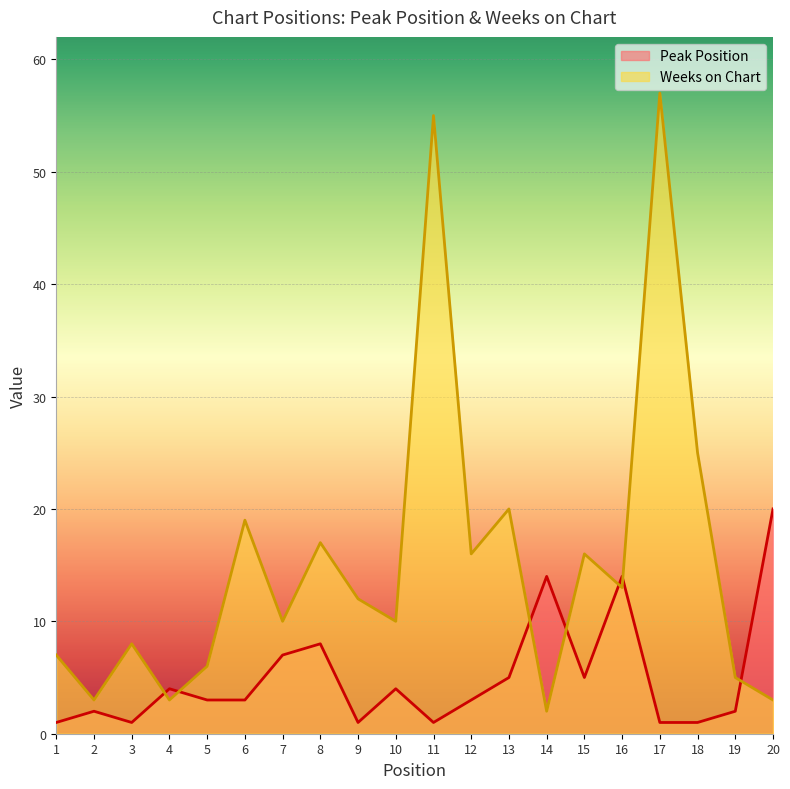

What is the value of the Weeks on Chart point at the 9th from the left?

12